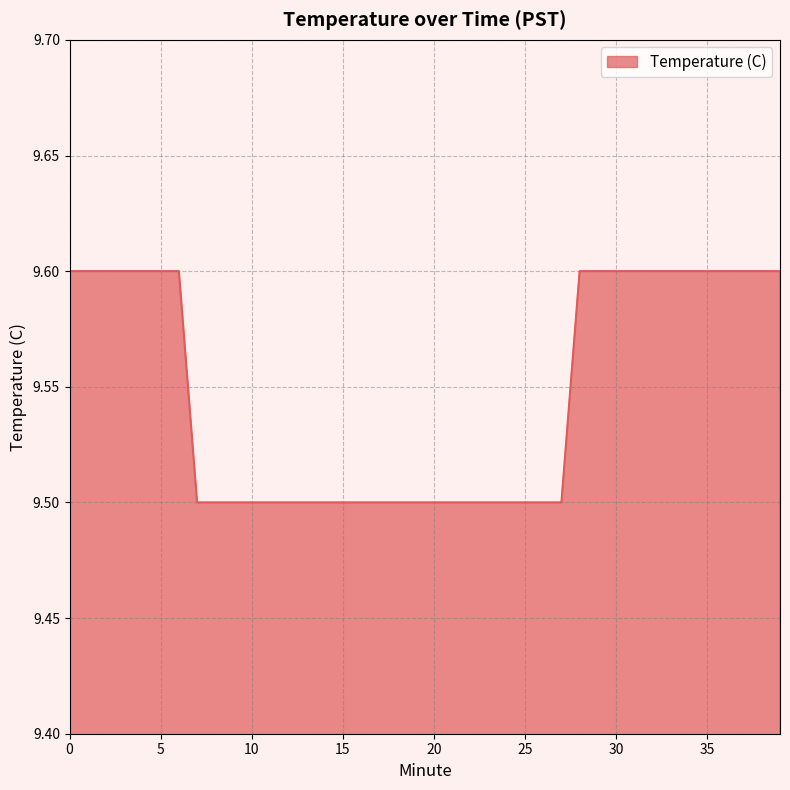

Reading right to left, what are all the values shown in this chart?

9.6	9.6	9.6	9.6	9.6	9.6	9.6	9.6	9.6	9.6	9.6	9.6	9.5	9.5	9.5	9.5	9.5	9.5	9.5	9.5	9.5	9.5	9.5	9.5	9.5	9.5	9.5	9.5	9.5	9.5	9.5	9.5	9.5	9.6	9.6	9.6	9.6	9.6	9.6	9.6